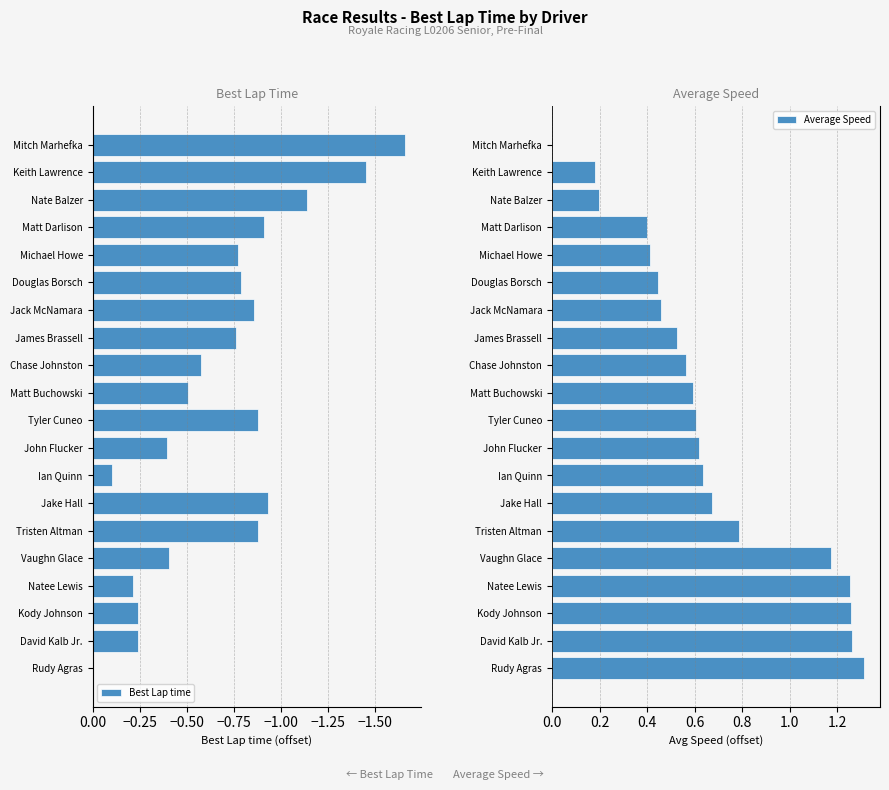

The Best Lap time series shows -0.5 at Rudy Agras. True or false?

False